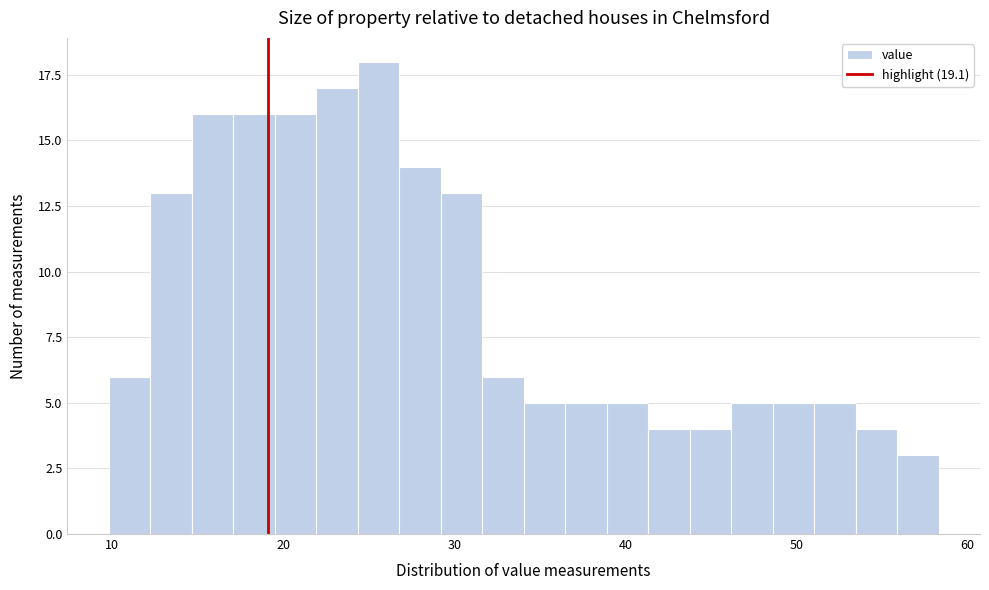

Read against the x-axis, roughly where is the centre of the tallest bar?

26